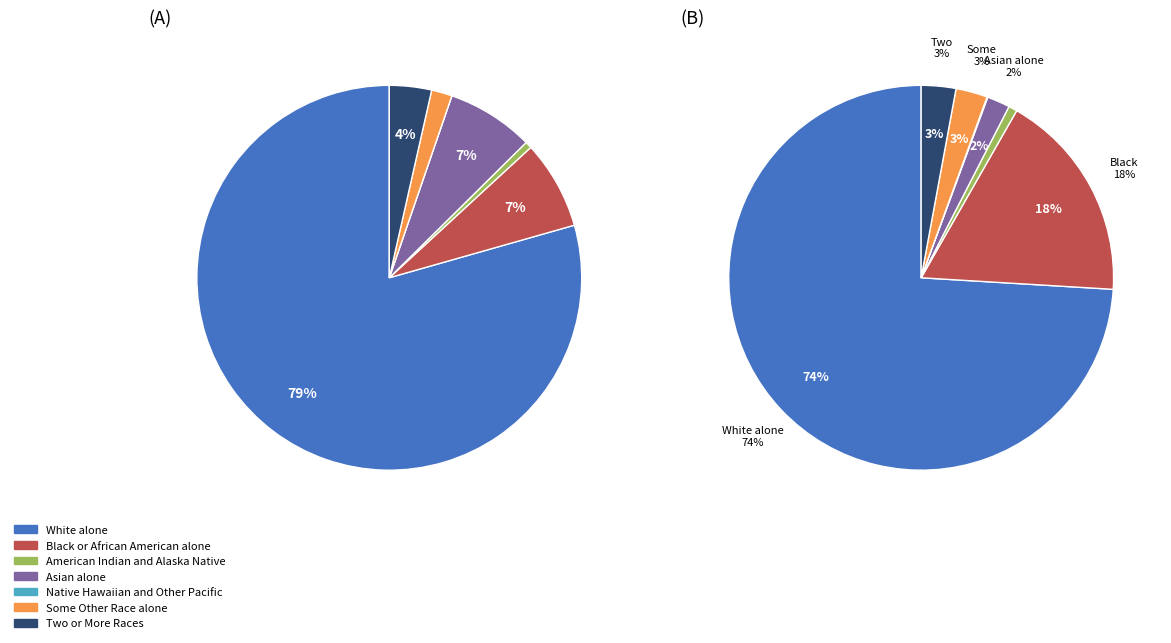

To the nearest percent, what percentage of the pie is Two or More Races?

4%